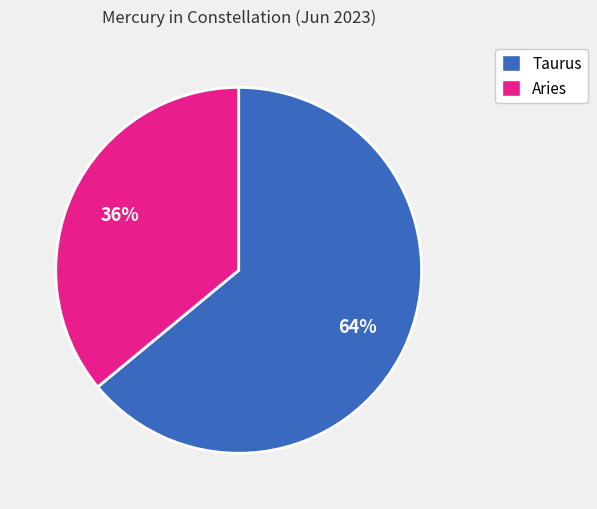

How many slices are in this pie chart?

2